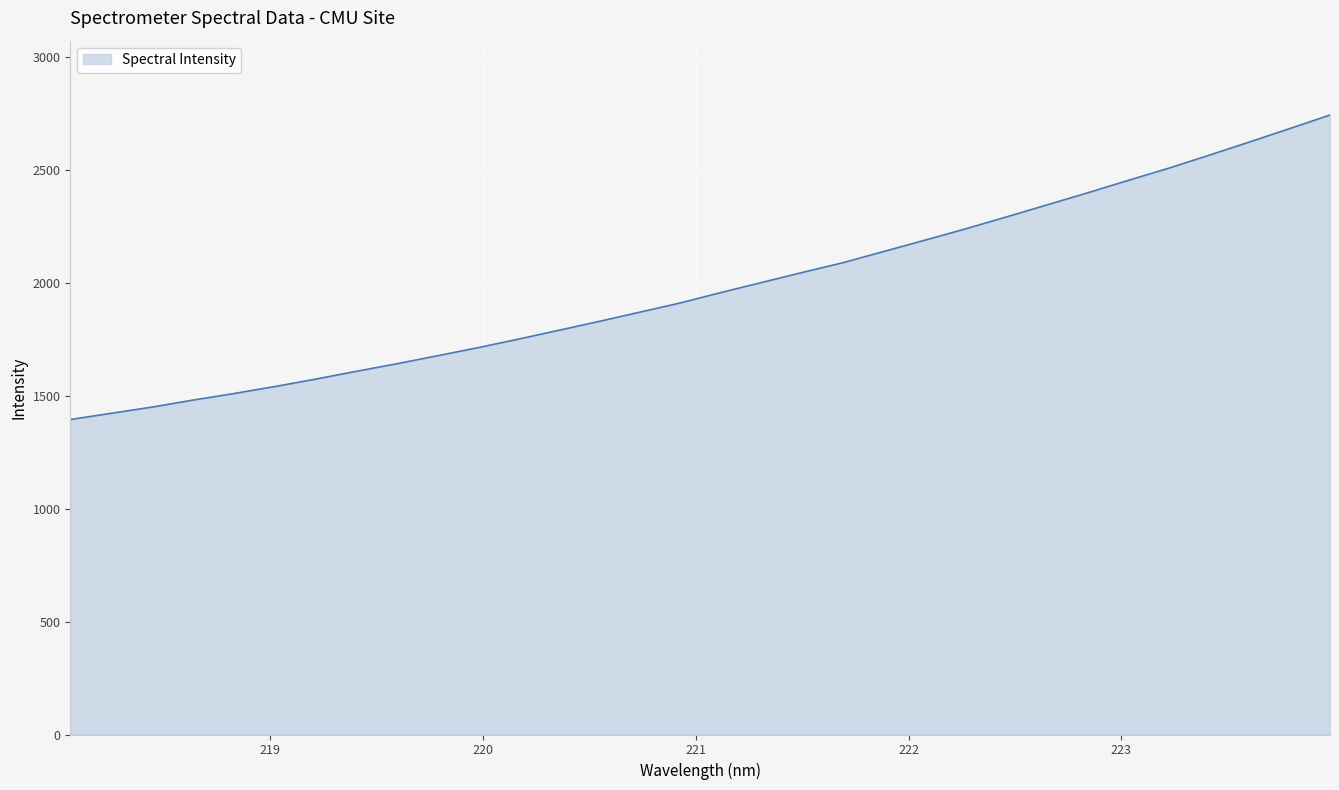

Is this an area chart (filled region under the line)?

Yes